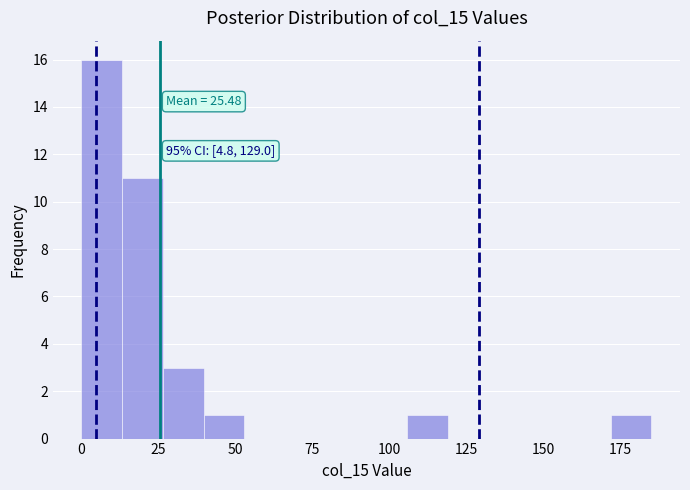

Around what value on the x-axis is the tallest bar? Give the approximate position of its centre, as read against the axis.

5